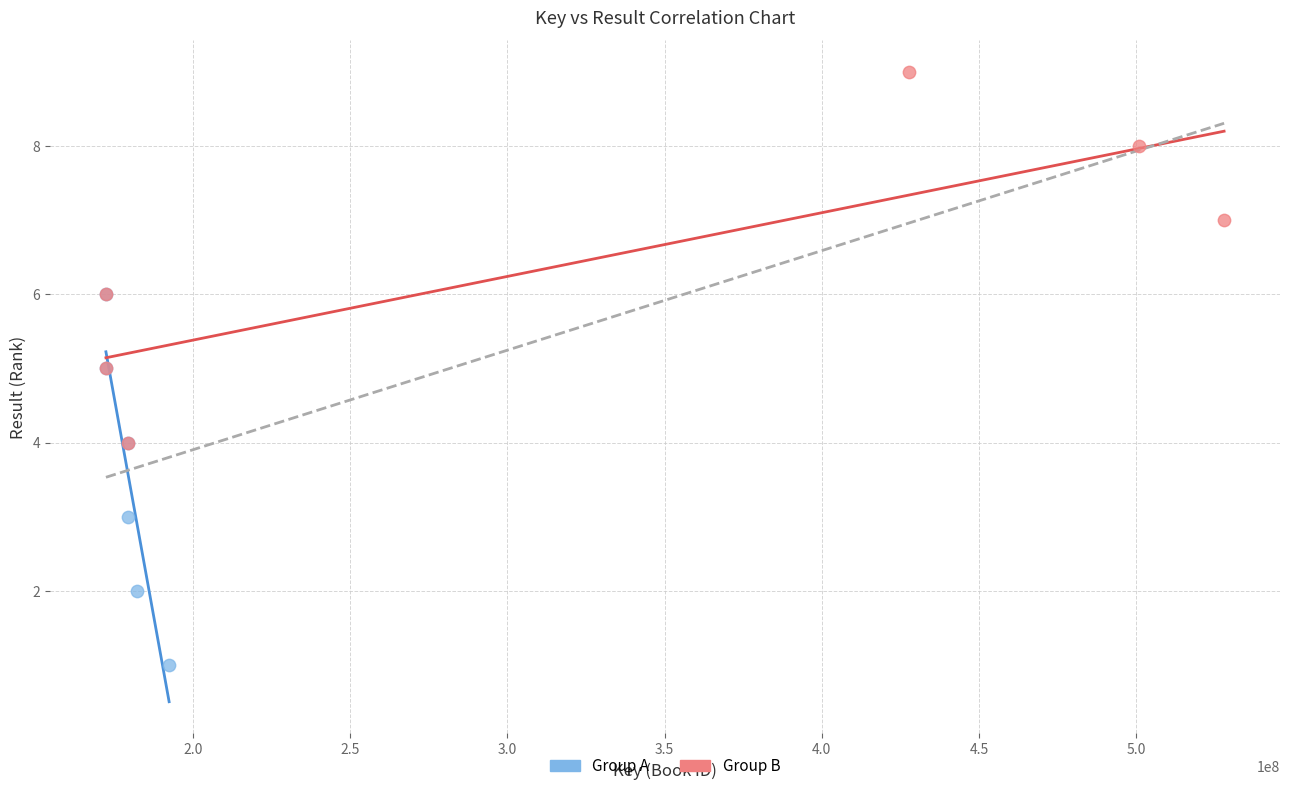

Which series reaches the minimum Y coordinate?

Group A